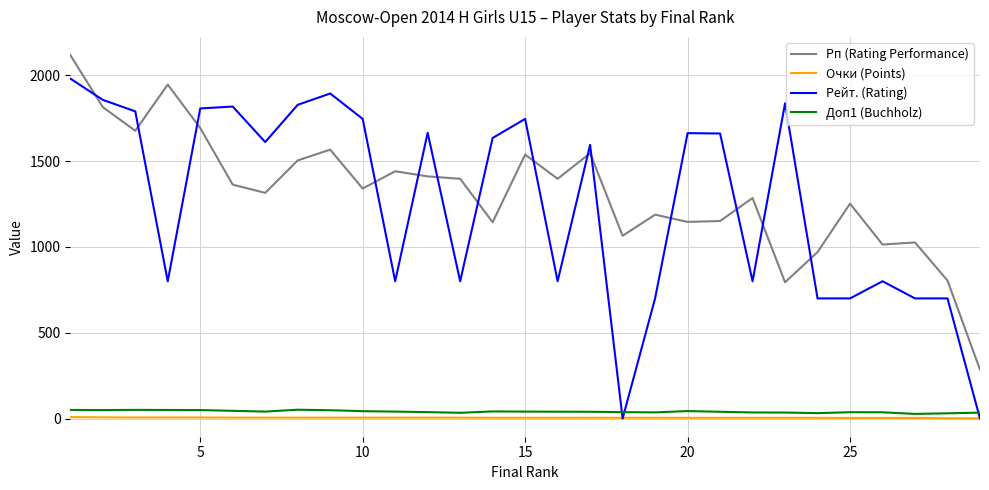

List the series in order of their peak value, lowest first.

Очки (Points), Доп1 (Buchholz), Рейт. (Rating), Рп (Rating Performance)